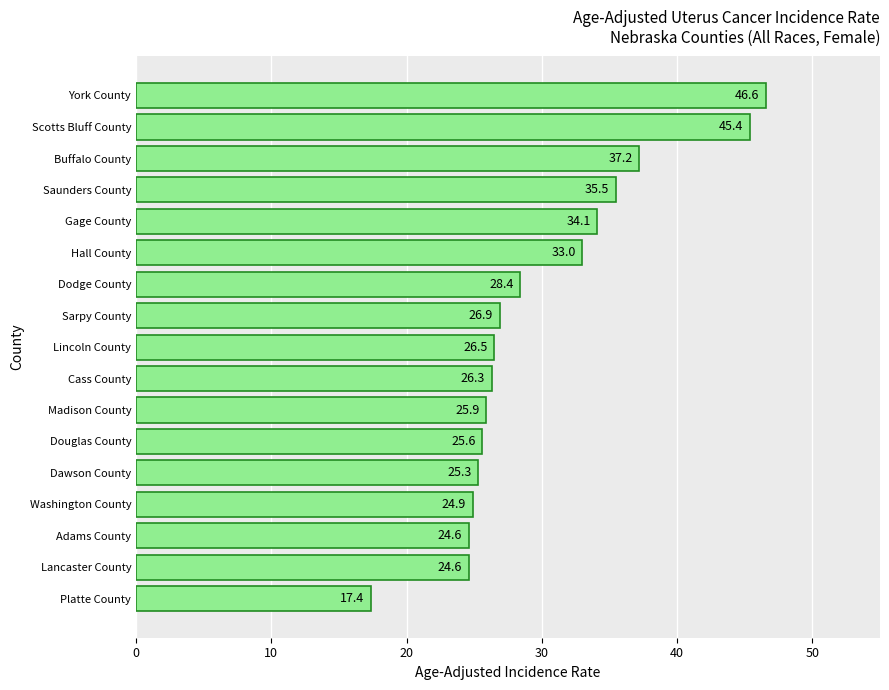

How many values exceed 26?

10